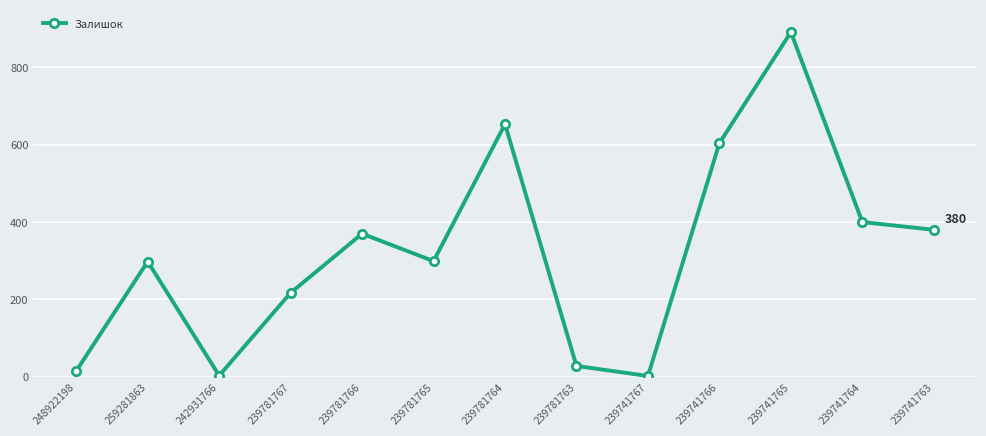

What is the ratio of the value at 239781765 to the value at 239781763?

10.7